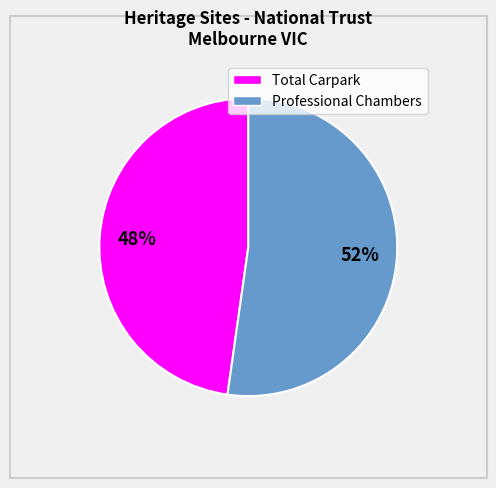

What is the smallest slice in the pie chart?

Total Carpark